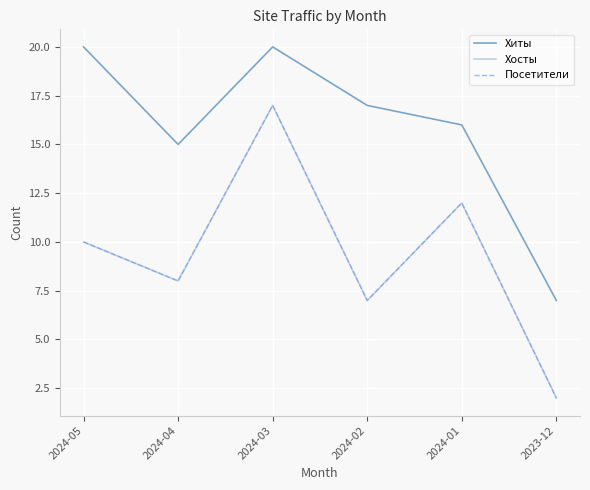

Is the value of Хиты at 2024-03 greater than the value of Хосты at 2023-12?

Yes